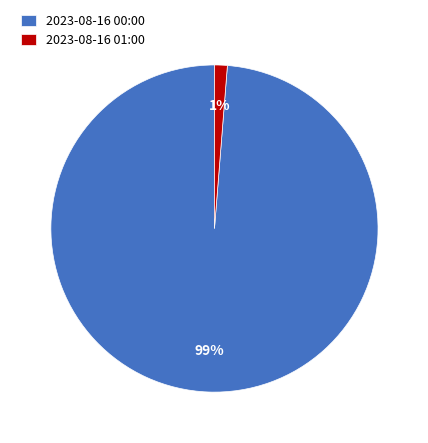

Is the sum of 2023-08-16 01:00 and 2023-08-16 00:00 greater than half?

Yes